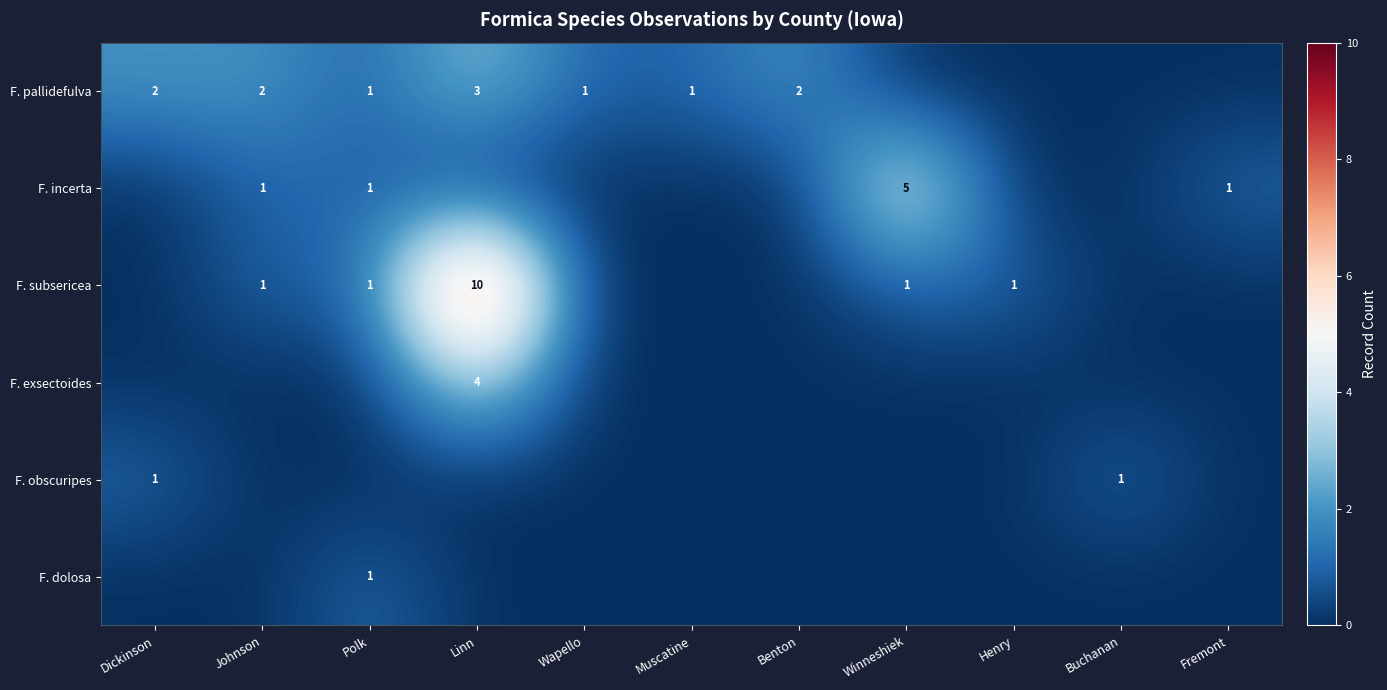

The value of F. obscuripes at Buchanan is 1. True or false?

True